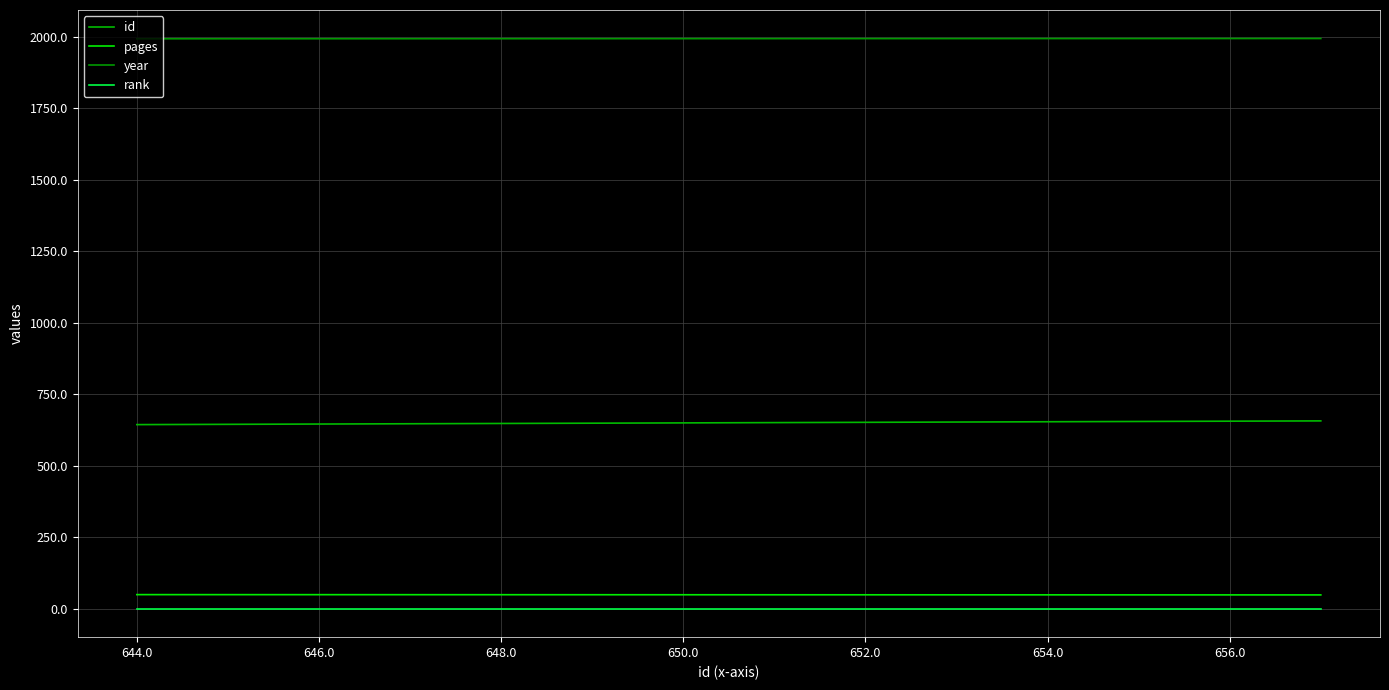

Reading right to left, transcribe all the data shown in this chart.

id: 657	644
pages: 49	50
year: 1993	1992
rank: 1	1